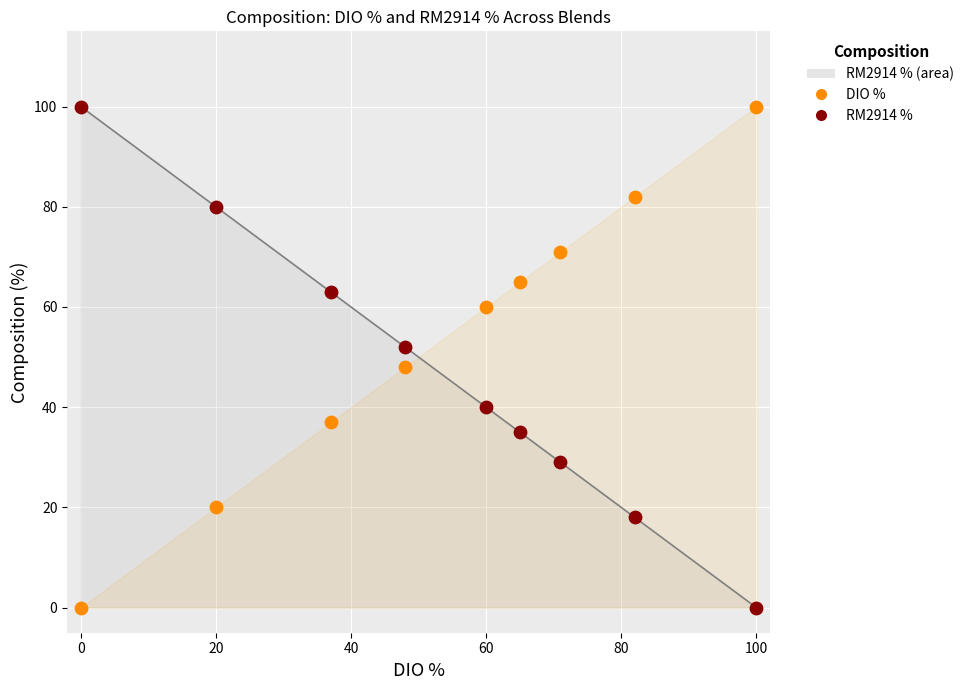

Which series reaches the minimum Y coordinate?

RM2914 % points